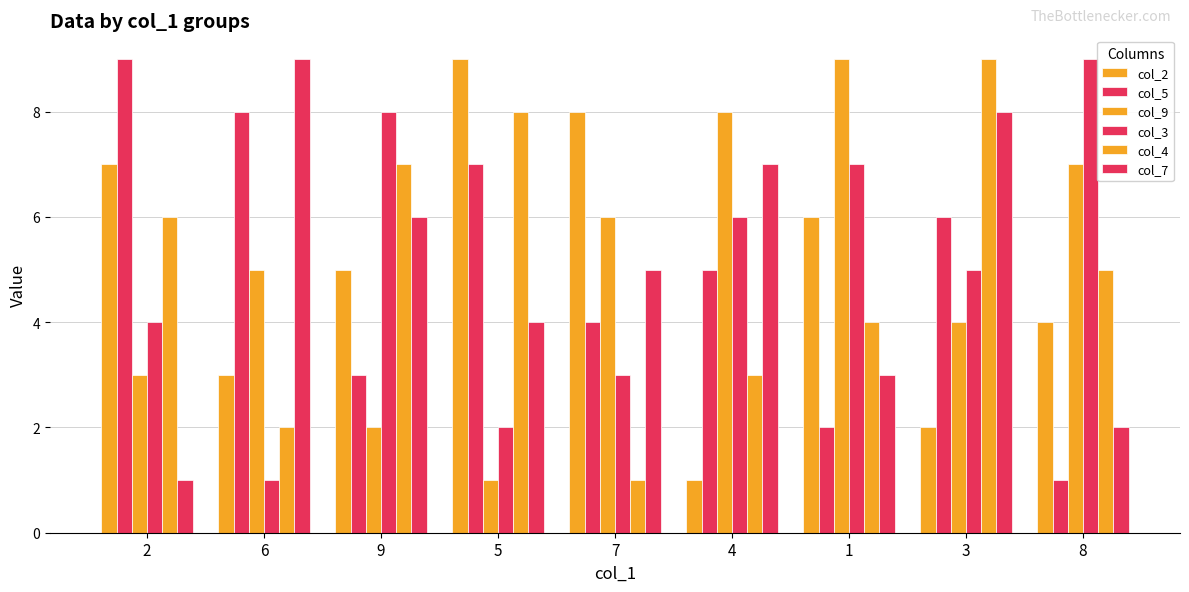

Reading left to right, transcribe all the data shown in this chart.

col_2: 2=7	6=3	9=5	5=9	7=8	4=1	1=6	3=2	8=4
col_5: 2=9	6=8	9=3	5=7	7=4	4=5	1=2	3=6	8=1
col_9: 2=3	6=5	9=2	5=1	7=6	4=8	1=9	3=4	8=7
col_3: 2=4	6=1	9=8	5=2	7=3	4=6	1=7	3=5	8=9
col_4: 2=6	6=2	9=7	5=8	7=1	4=3	1=4	3=9	8=5
col_7: 2=1	6=9	9=6	5=4	7=5	4=7	1=3	3=8	8=2